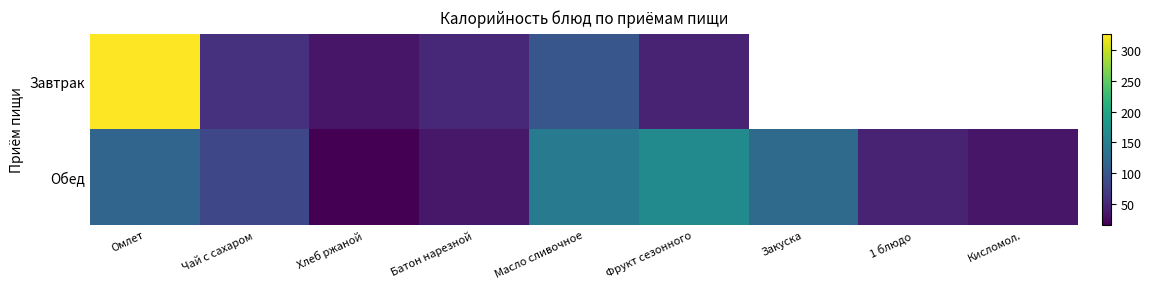

At how many categories does at least one series exceed 184?

1